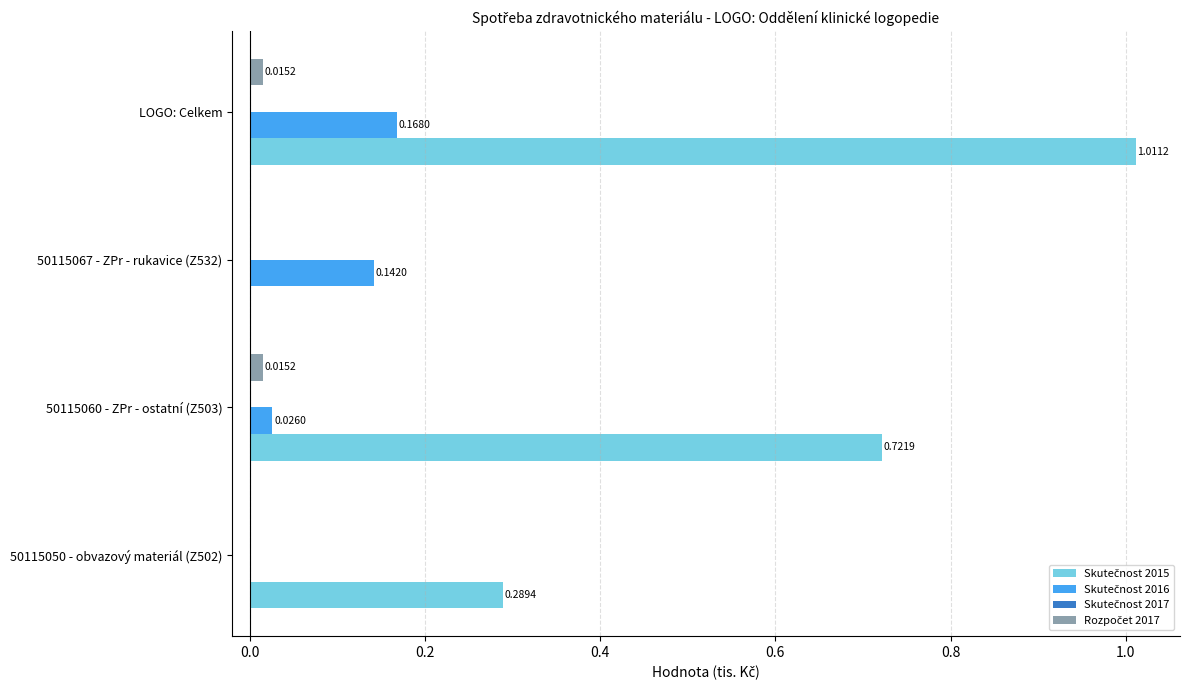

At which category is the sum across all series the highest?

LOGO: Celkem